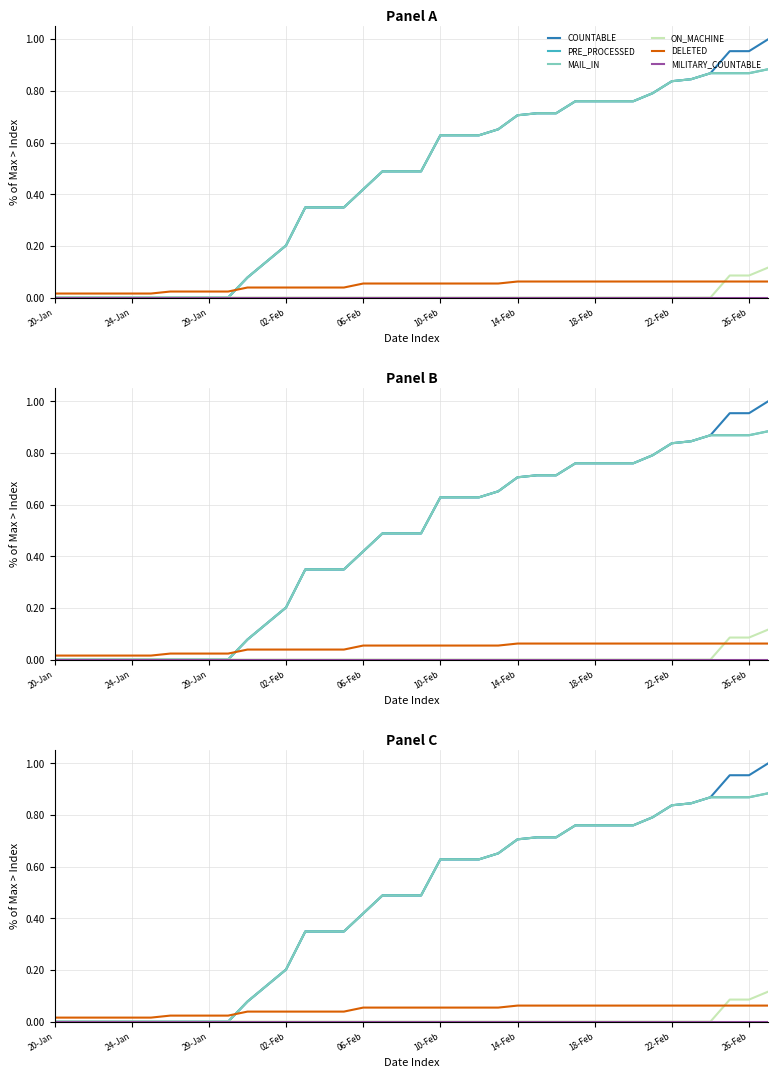

True or false: MILITARY_COUNTABLE and PRE_PROCESSED cross at least once.

False